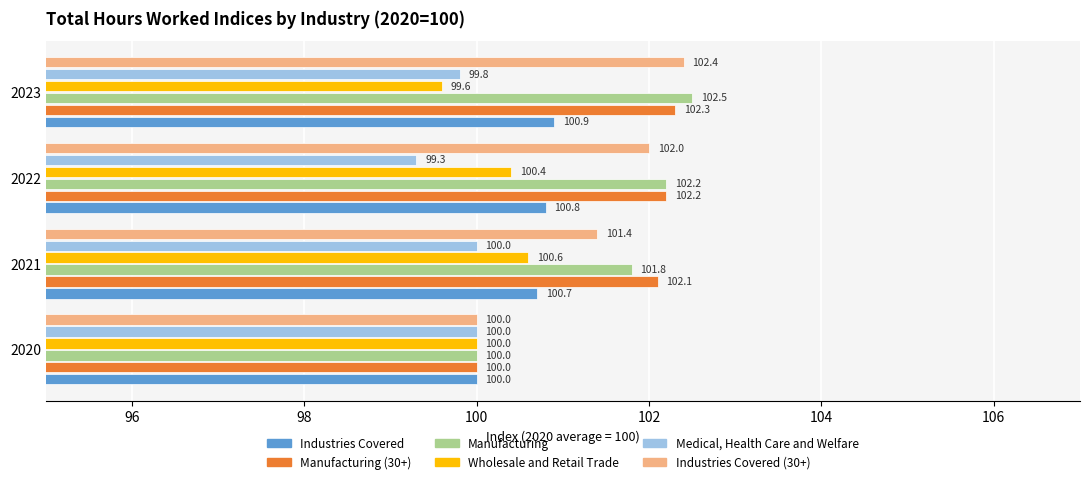

The value of Manufacturing at 2023 is 102.5. True or false?

True